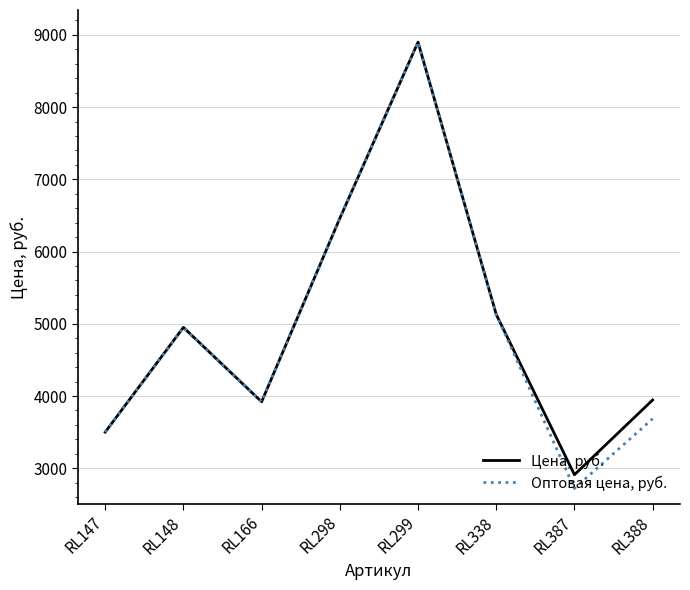

The value of Оптовая цена, руб. at RL299 is 13298. True or false?

False